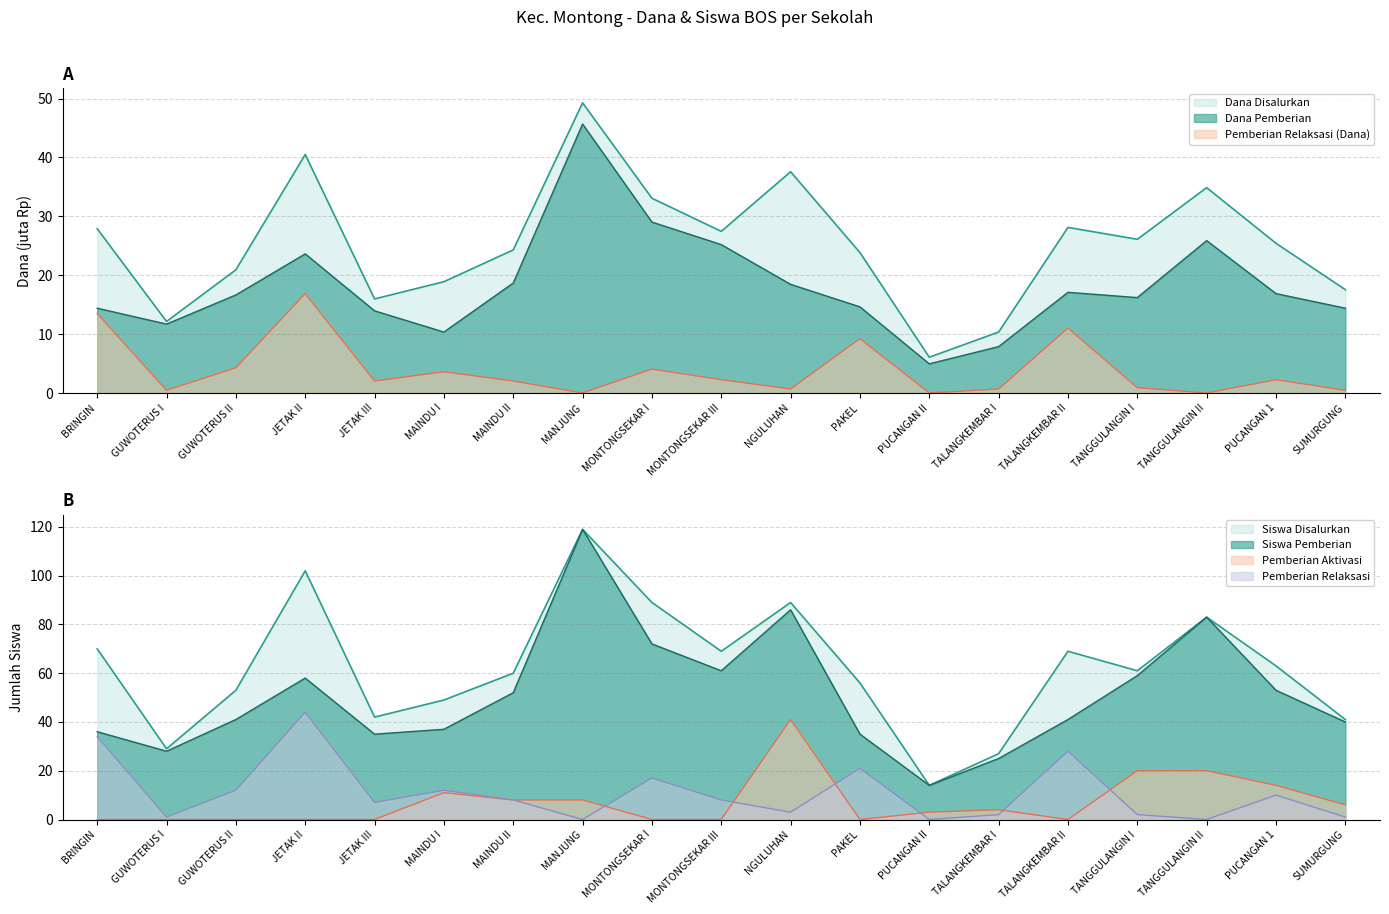

Is the value of Dana Disalurkan at GUWOTERUS II greater than the value of Pemberian Relaksasi (Dana) at PUCANGAN 1?

Yes